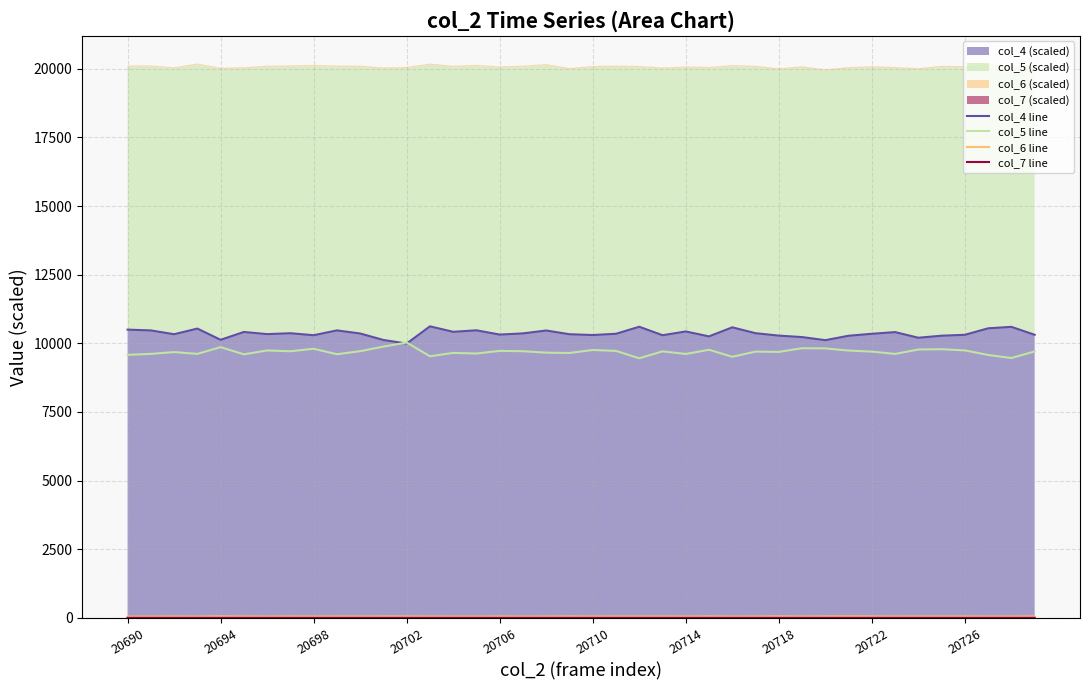

Is the value of col_4 line at 31 greater than the value of col_6 line at 13?

Yes